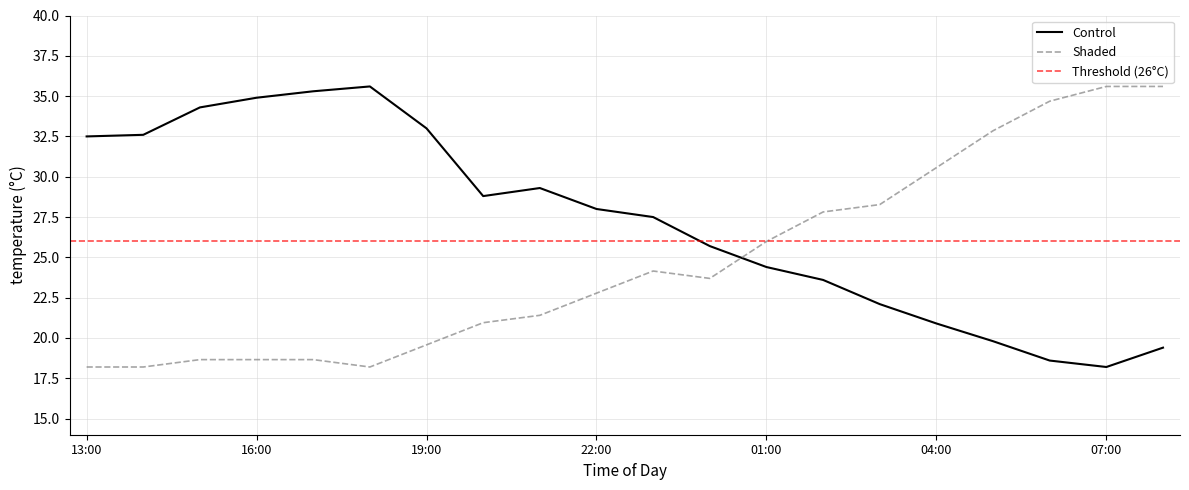

True or false: Humidity (%) has more than 2 points higher than both neighbors.

False